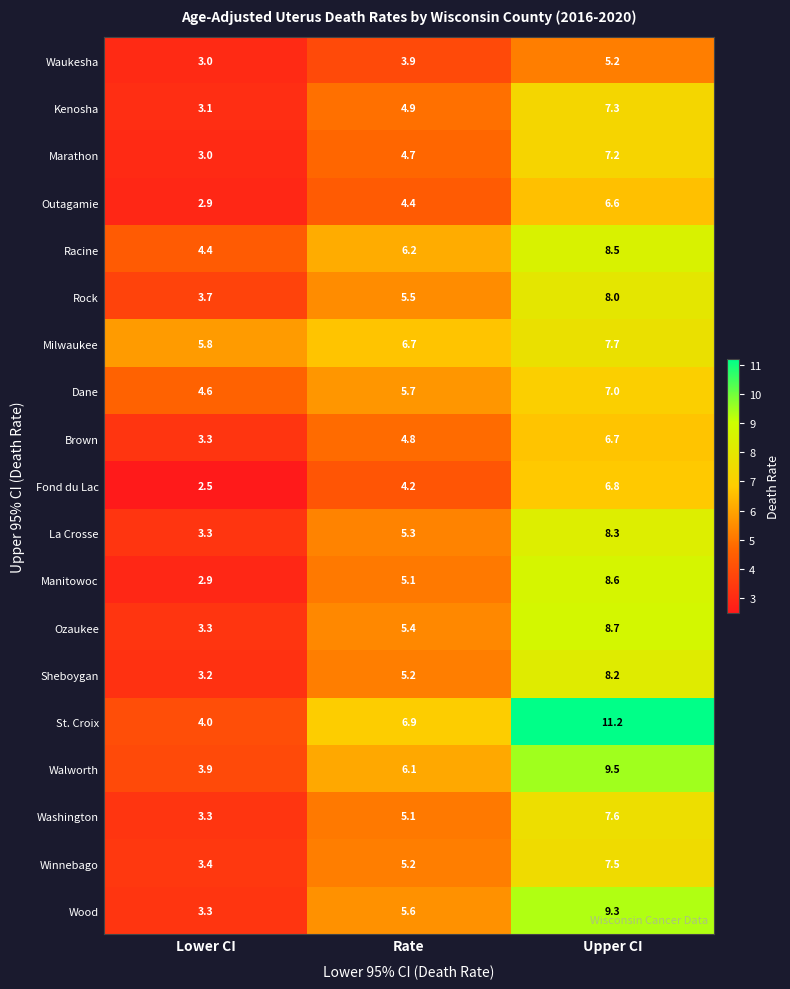

At which category does the chart reach its minimum across all series?

Lower CI